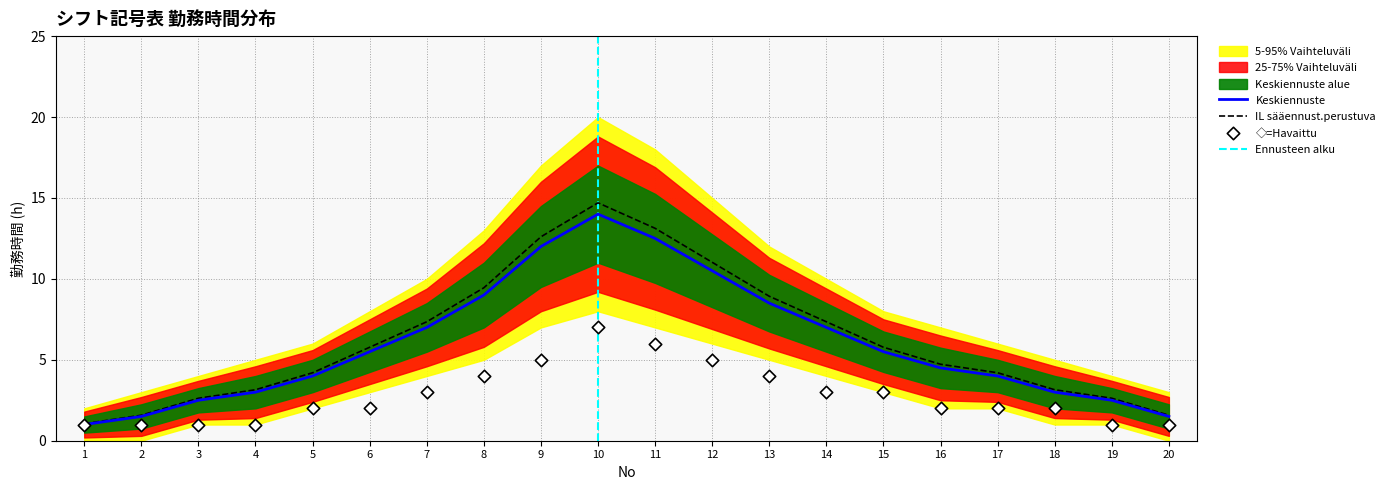

Is it true that Keskiennuste equals 2.5 at 3?

True